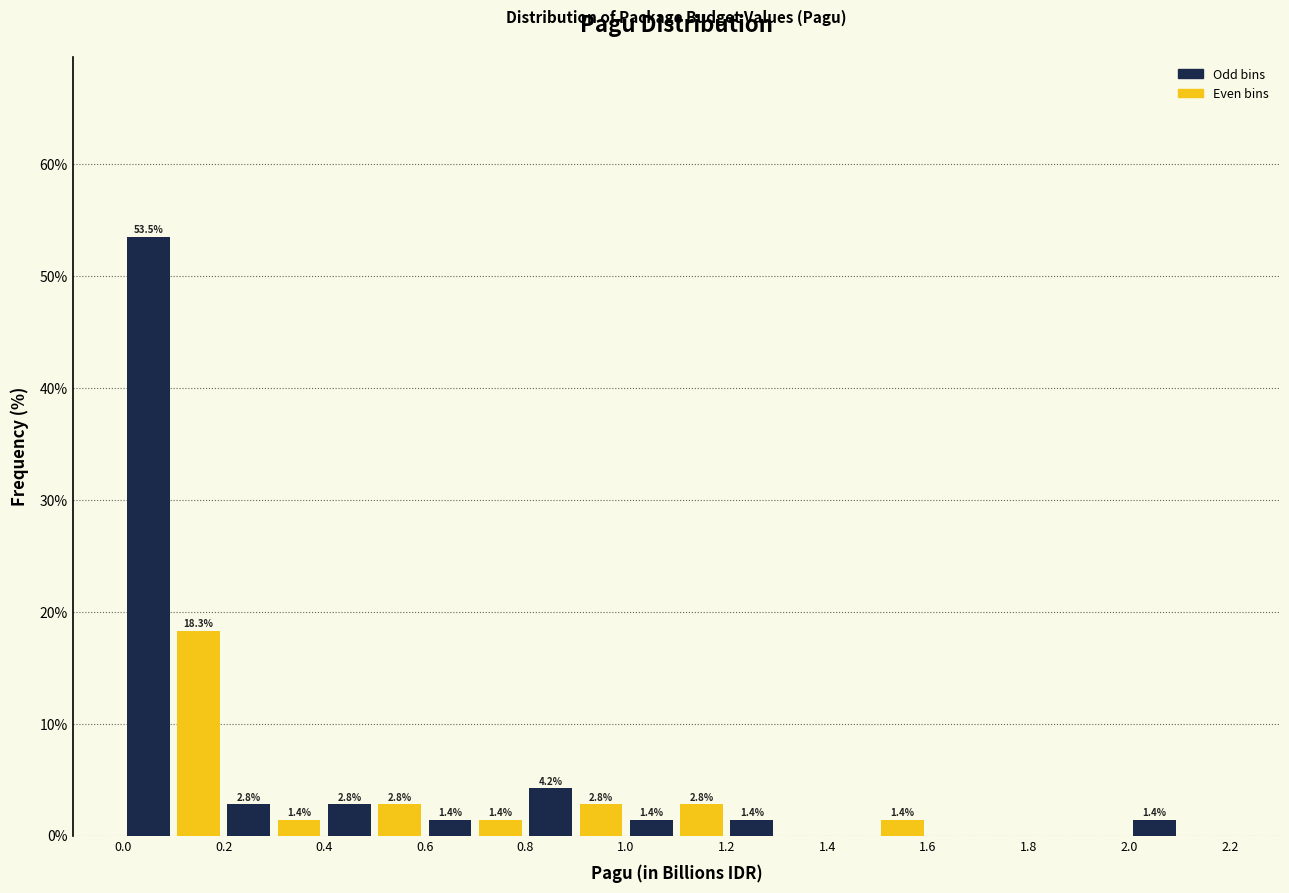

Which range on the x-axis has the tallest bar?

0.0 to 0.1